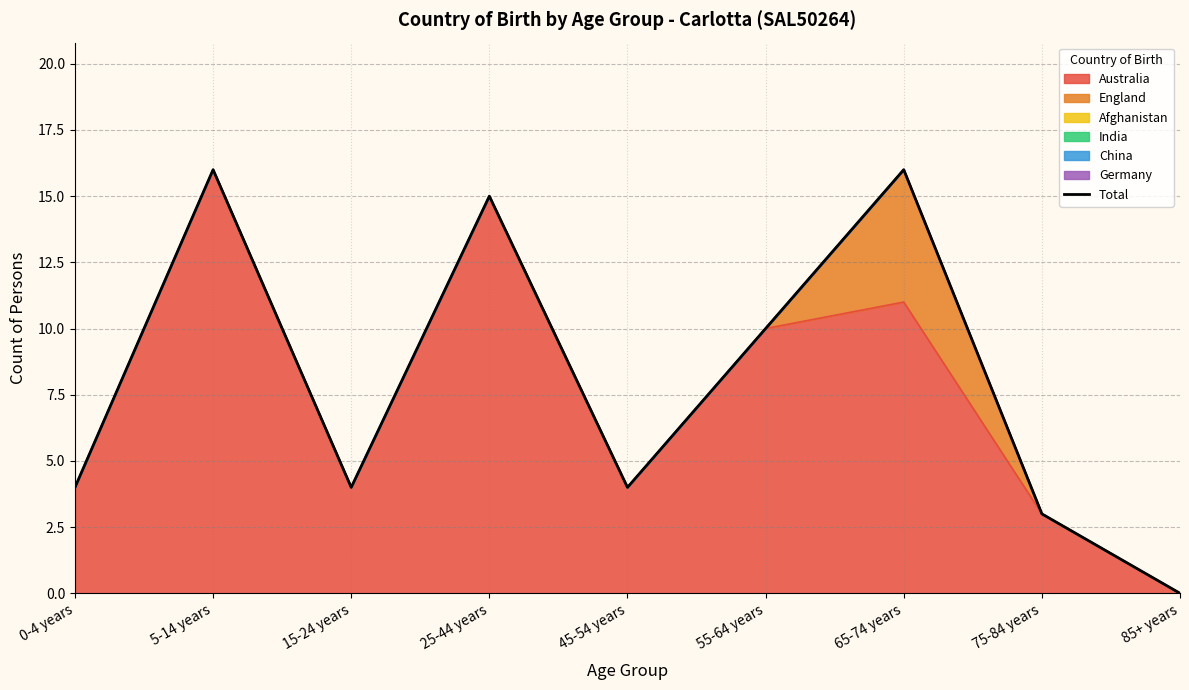

What is the difference between the values at 55-64 years and 0-4 years?

6